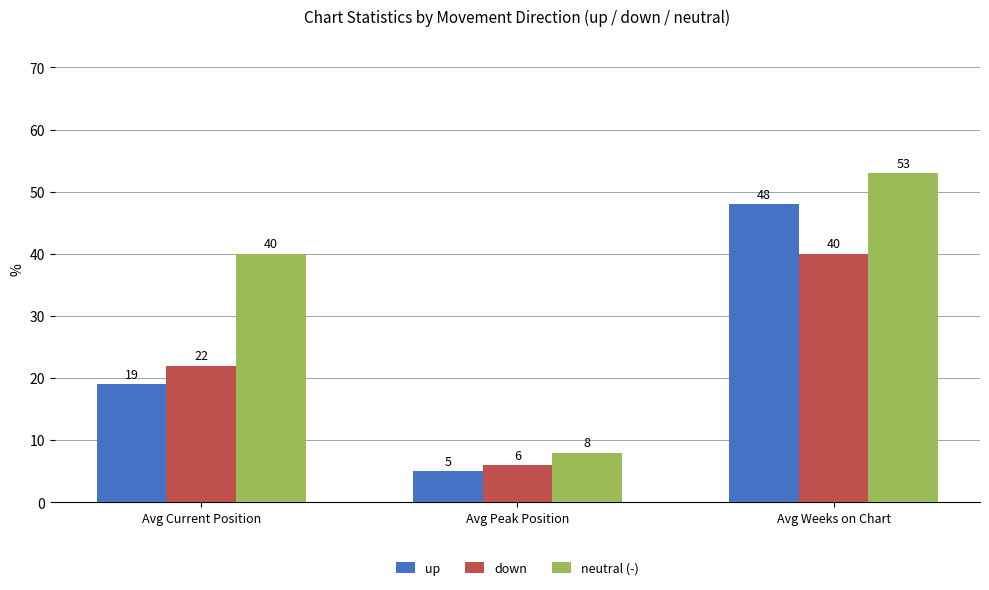

How many bars are there in each group?

3